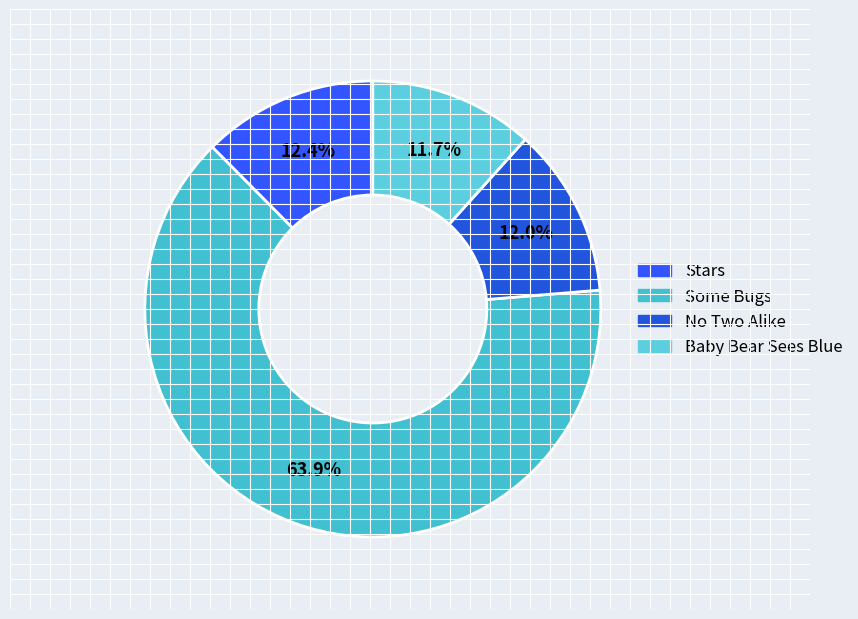

What is the total percentage of Stars and Some Bugs?

76.3%